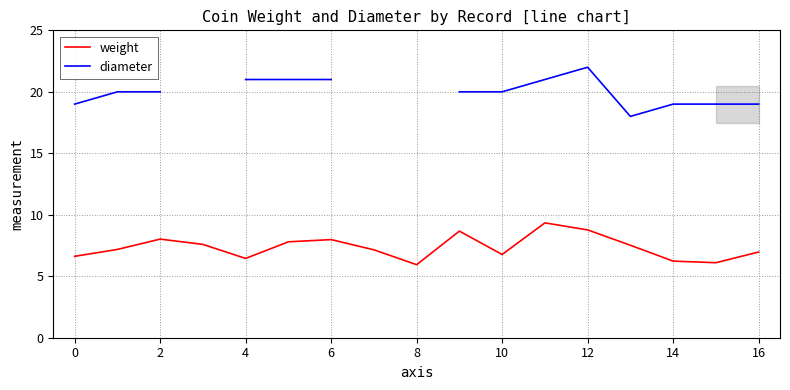

Where is the first local minimum for weight?

4